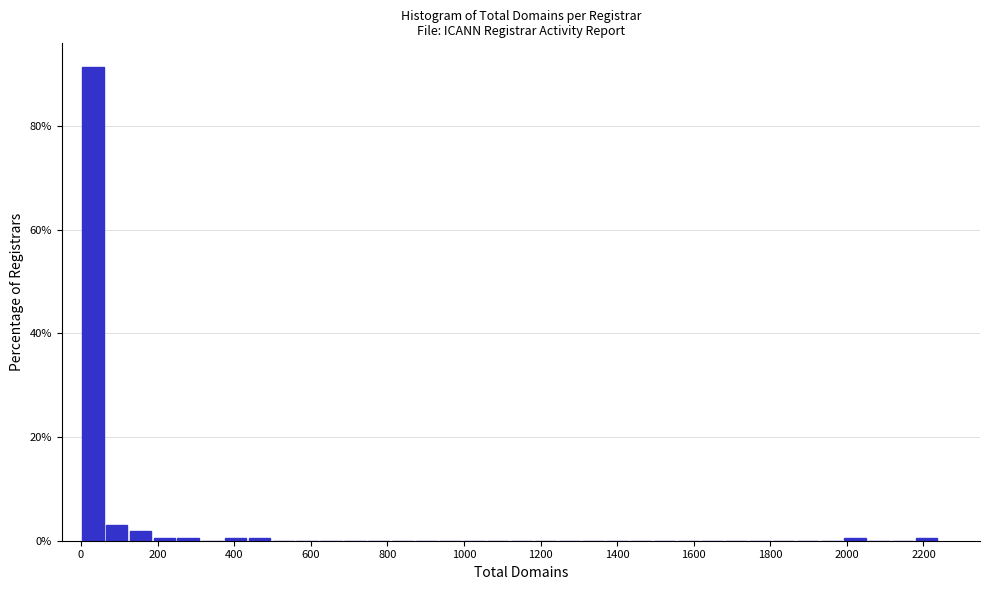

Around what value on the x-axis is the tallest bar? Give the approximate position of its centre, as read against the axis.

40